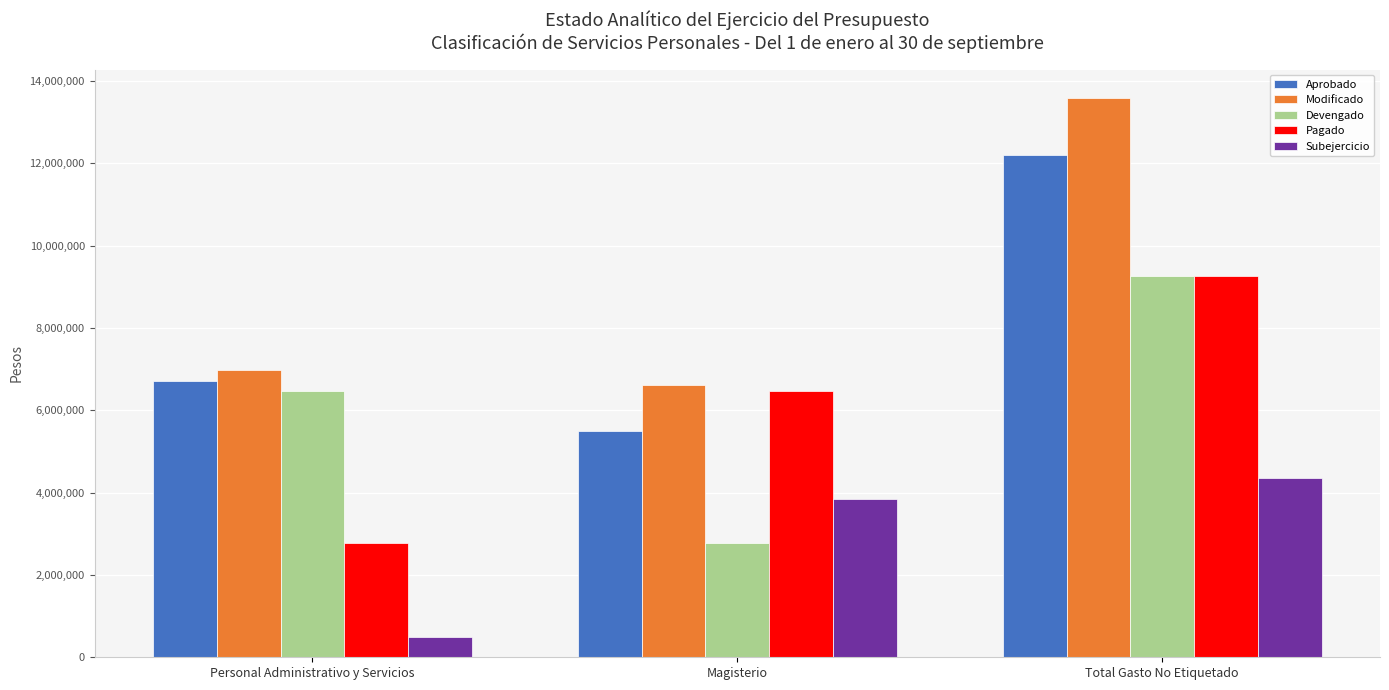

Which category has the highest value across all series?

Total Gasto No Etiquetado